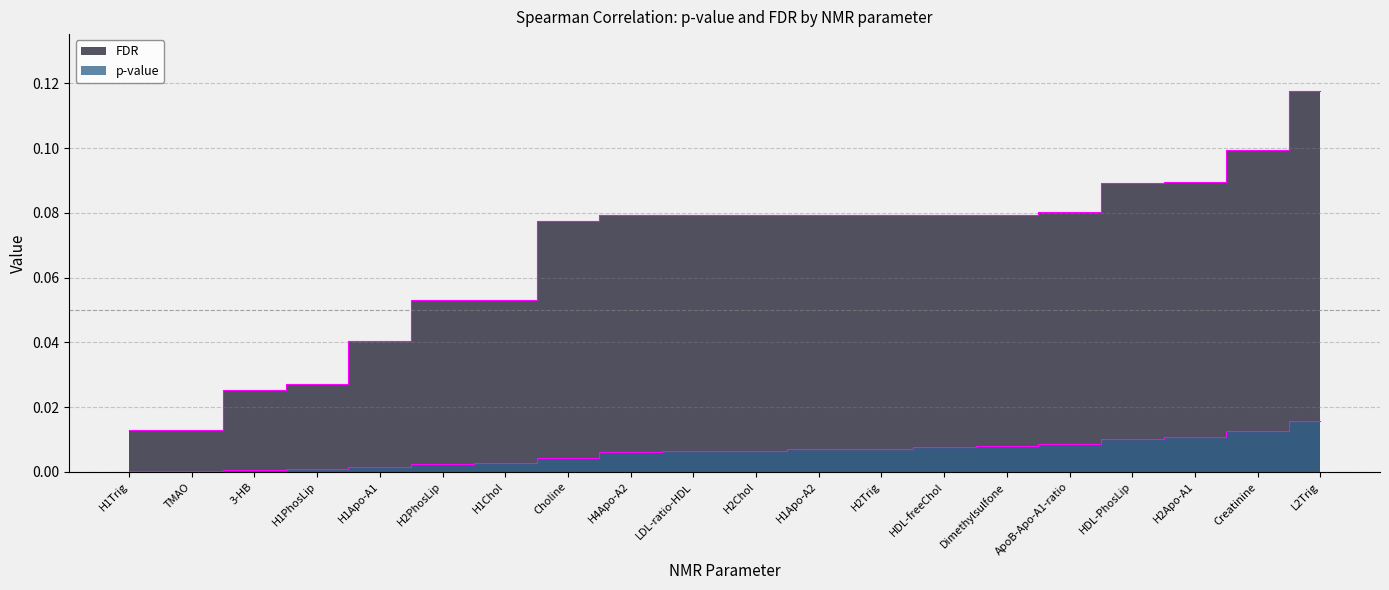

True or false: p-value has more than 1 points higher than both neighbors.

False